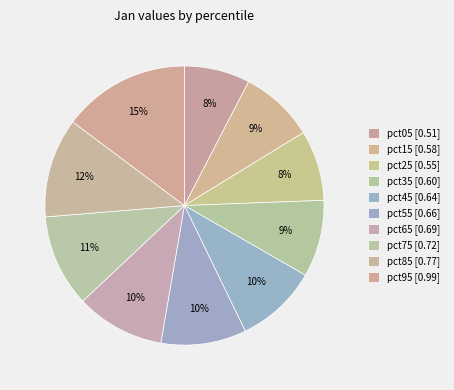

Which category has the biggest portion of the pie?

pct95